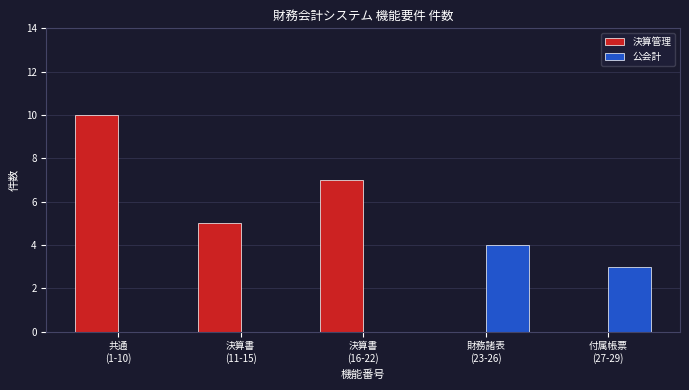

Which series has the largest total across all categories?

決算管理